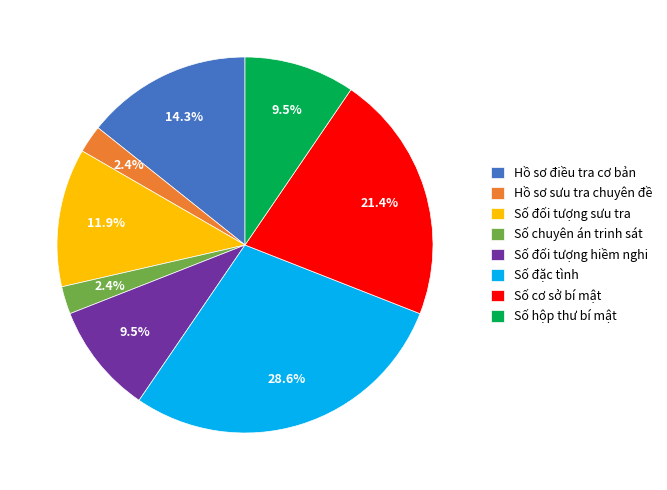

To the nearest percent, what portion does Hồ sơ điều tra cơ bản represent?

14%